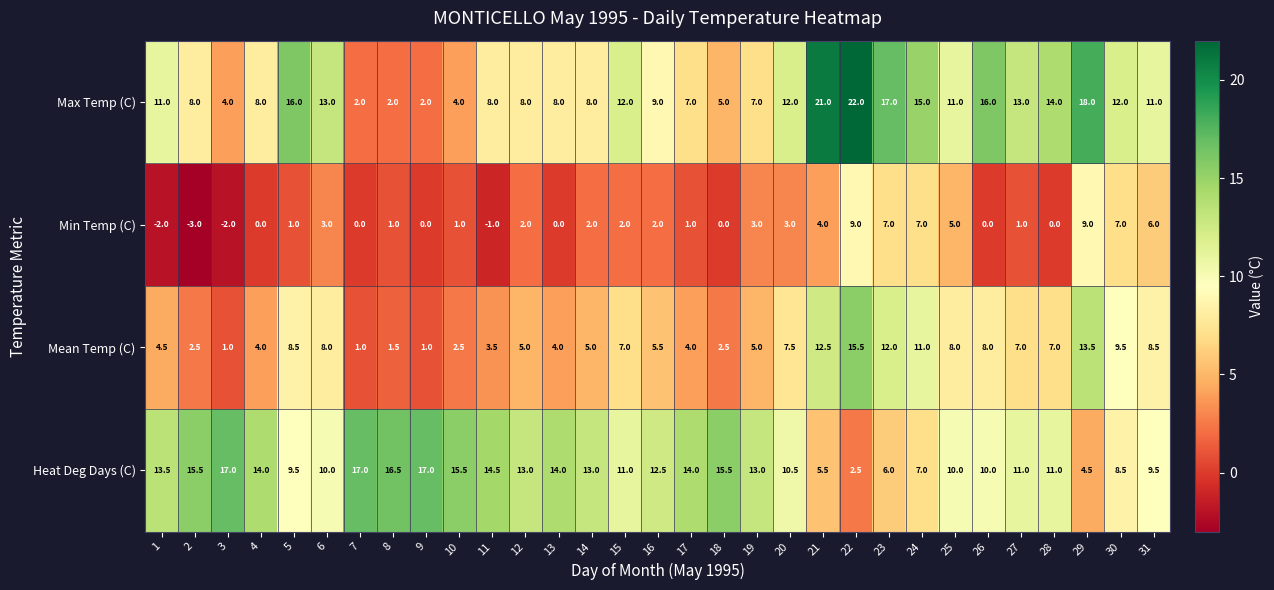

Which series has the largest total across all categories?

Heat Deg Days (C)